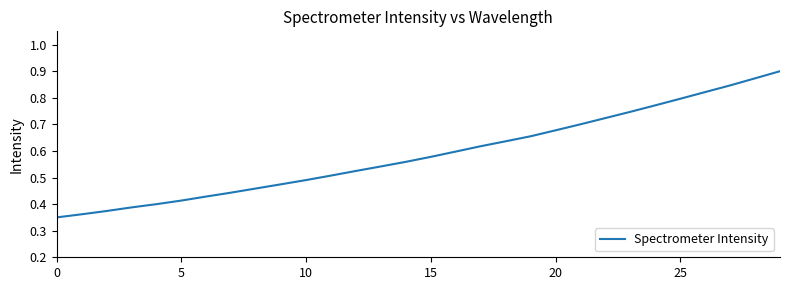

Is this an area chart (filled region under the line)?

No